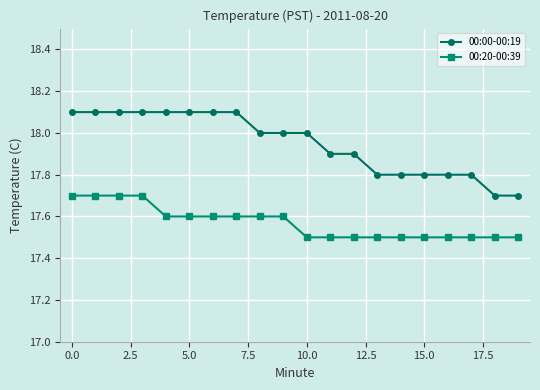

List the series in order of their peak value, lowest first.

00:20-00:39, 00:00-00:19